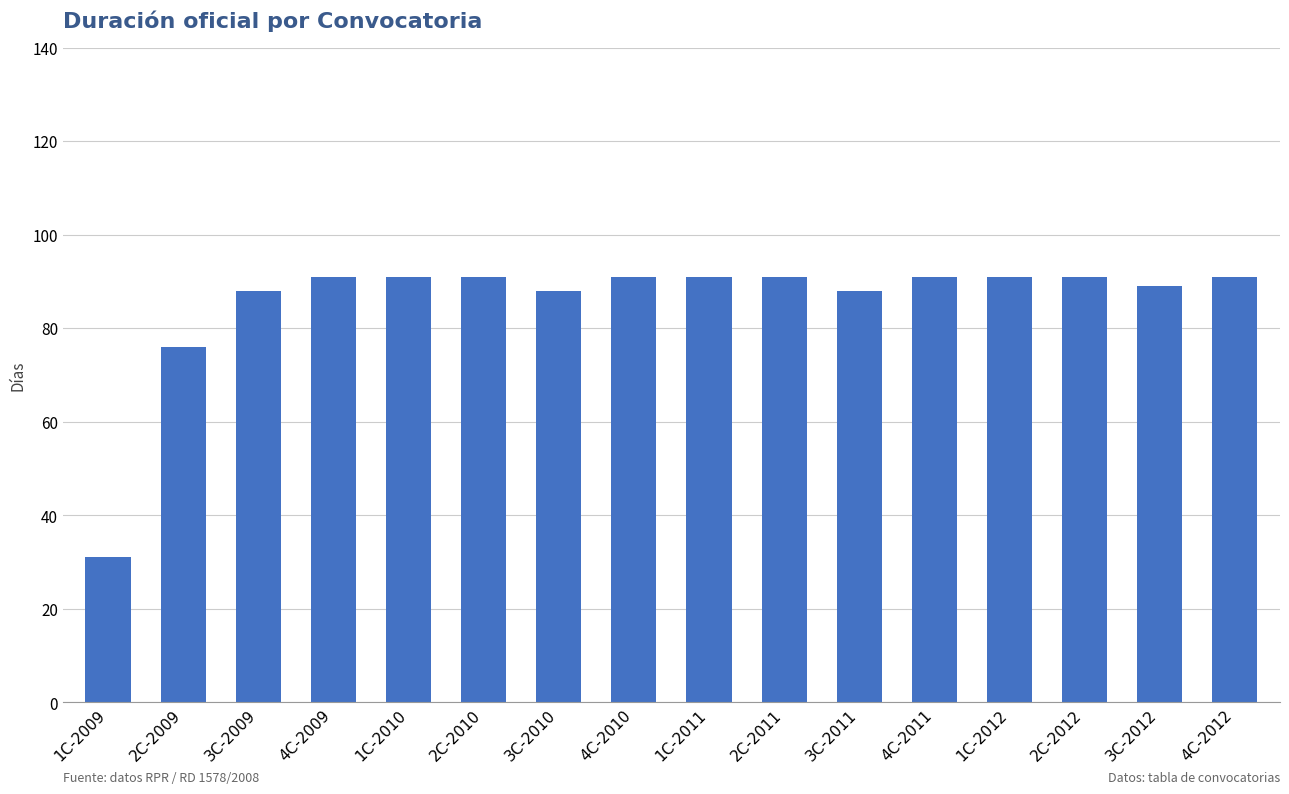

What is the label of the 1st bar from the left?

1C-2009